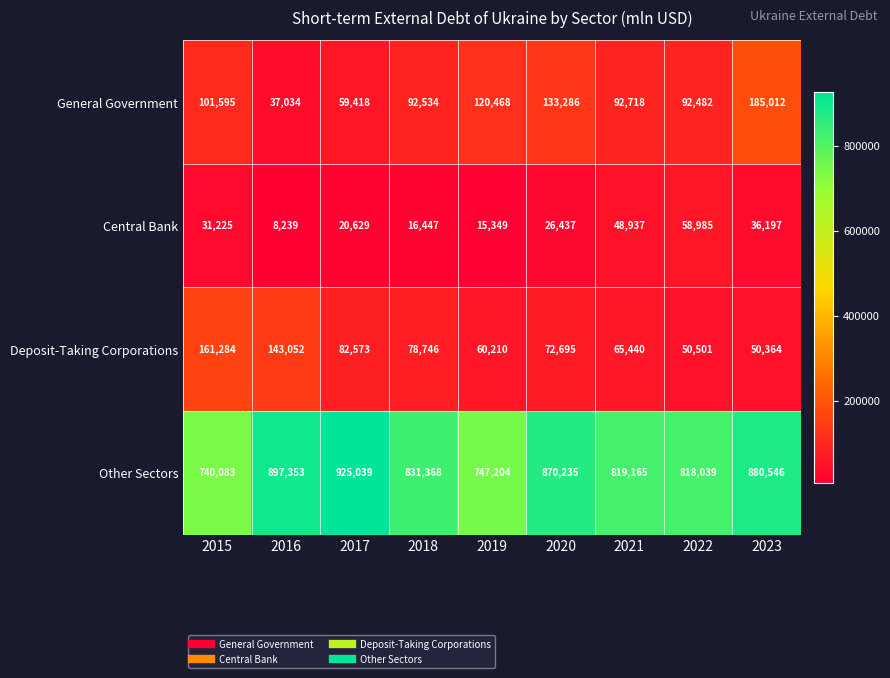

Read the Deposit-Taking Corporations value at 2019.

60210